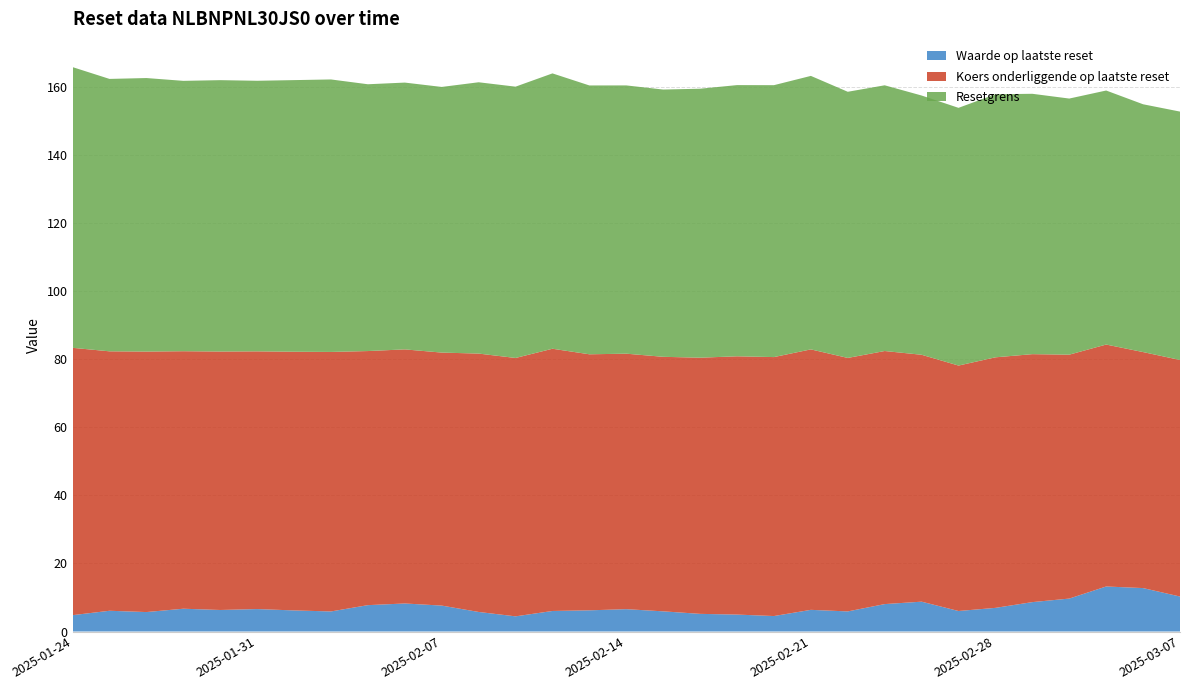

Reading left to right, what are all the values shown in this chart?

Waarde op laatste reset: 4.8	6.1	5.7	6.7	6.3	6.6	6.2	5.9	7.7	8.2	7.6	5.7	4.5	6.0	6.2	6.6	5.9	5.2	5.0	4.5	6.4	5.9	8.1	8.8	6.0	6.9	8.6	9.7	13.2	12.8	10.3
Resetgrens: 82.4	80.0	80.3	79.4	79.7	79.5	79.8	80.0	78.3	78.3	78.0	79.7	79.7	80.8	78.9	78.8	78.5	79.0	79.6	79.8	80.3	78.2	78.0	76.1	75.7	77.2	76.5	75.2	74.6	72.8	72.9
Koers onderliggende op laatste reset: 78.5	76.2	76.5	75.6	75.9	75.7	76.0	76.2	74.6	74.6	74.3	75.9	75.9	77.0	75.2	75.0	74.7	75.2	75.8	76.0	76.5	74.4	74.3	72.5	72.1	73.6	72.8	71.6	71.0	69.3	69.5